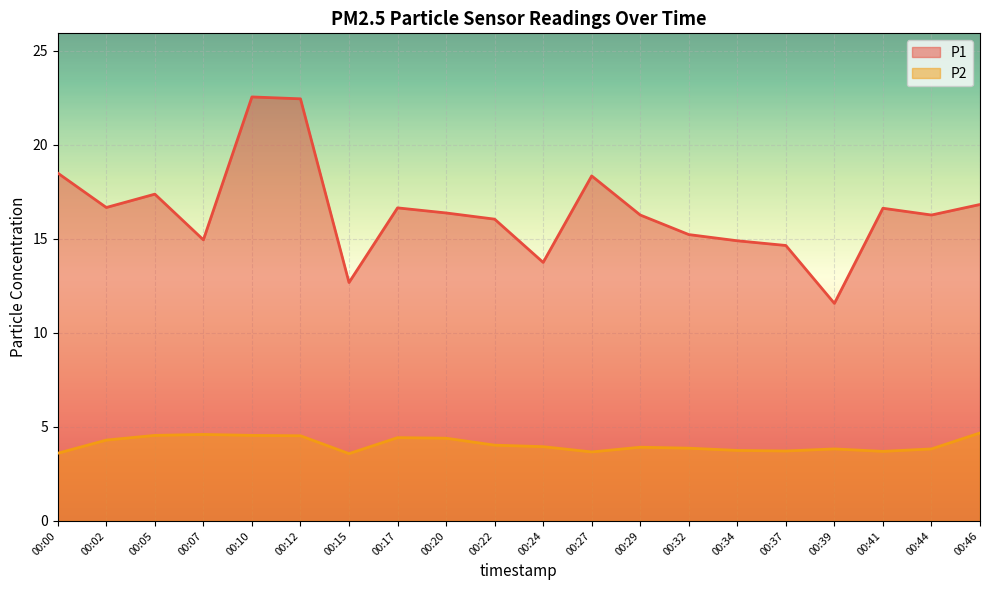

Where does the P1 series first go above 16?

00:00